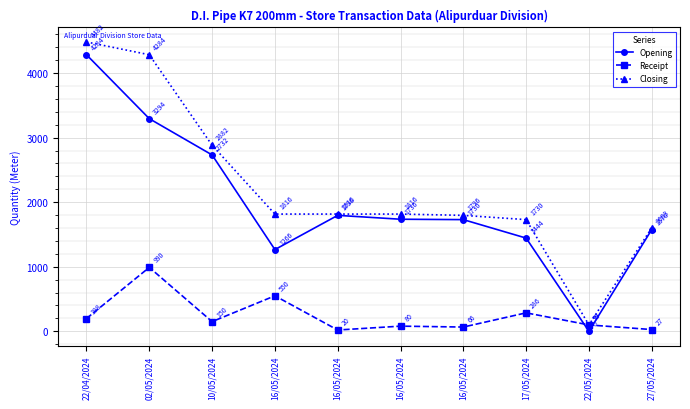

Which series changed the most between 16/05/2024 and 22/05/2024?

Opening